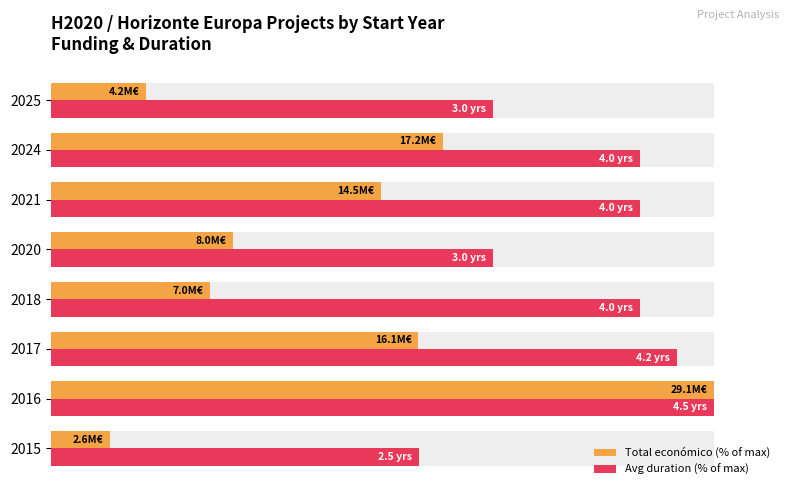

Are the bars horizontal?

Yes